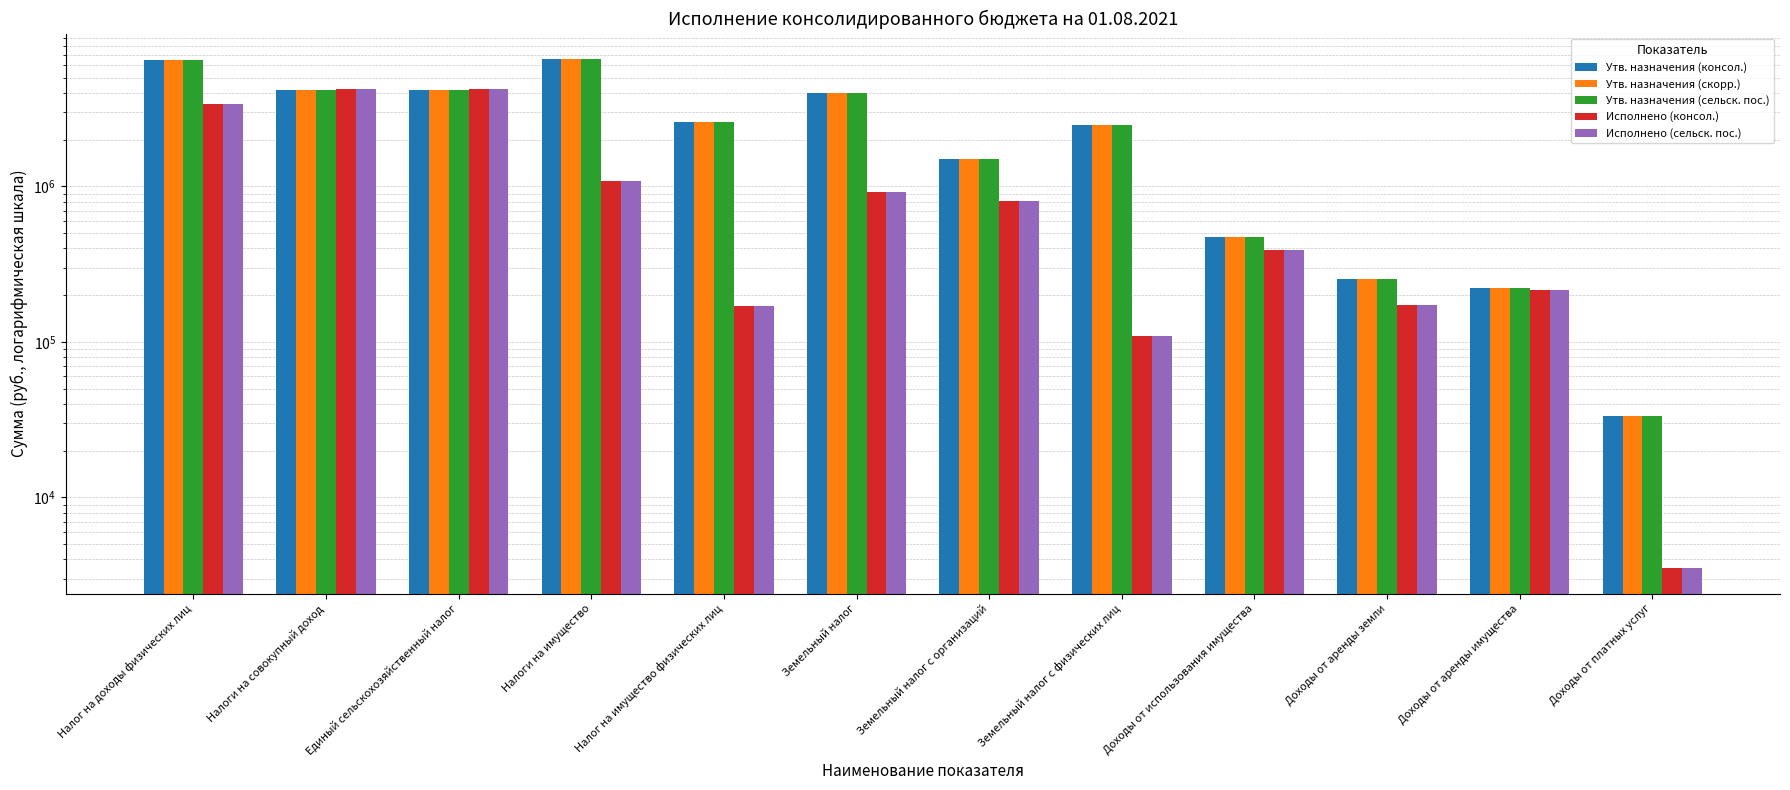

At which category is the sum across all series the highest?

Налог на доходы физических лиц